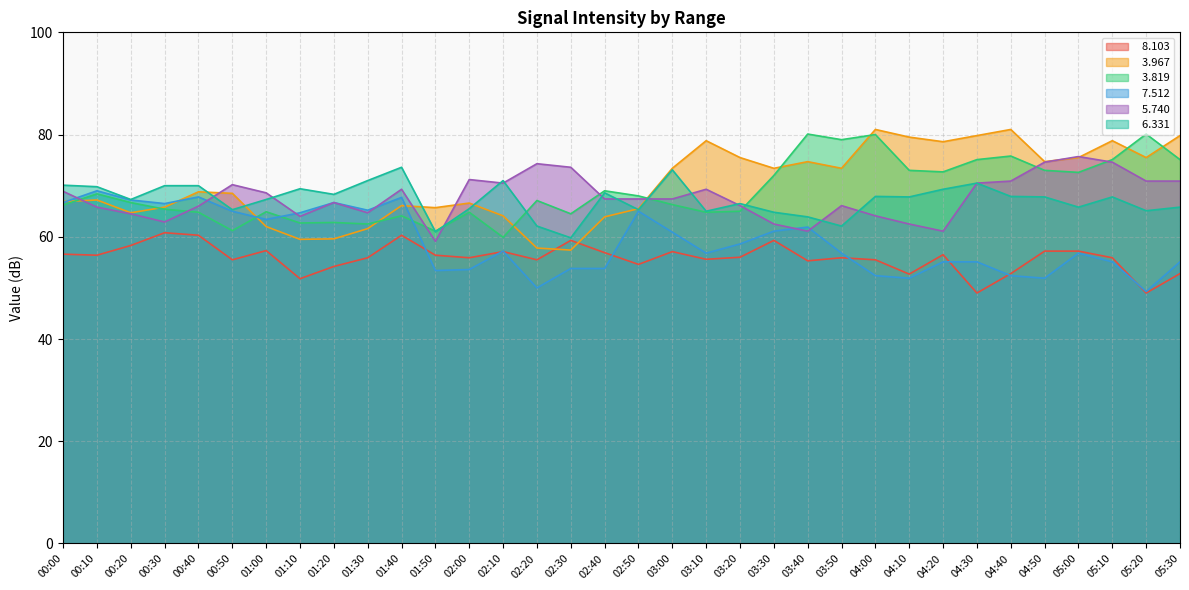

True or false:   3.819 has a value of 31.3 at 01:40.

False